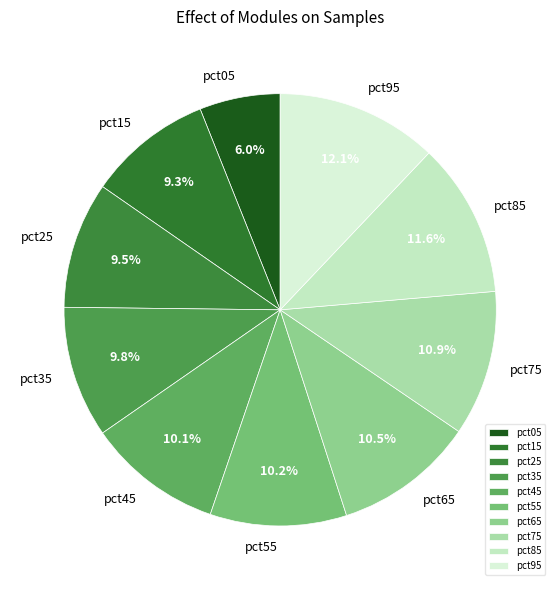

Does pct15 account for over 50% of the chart?

No